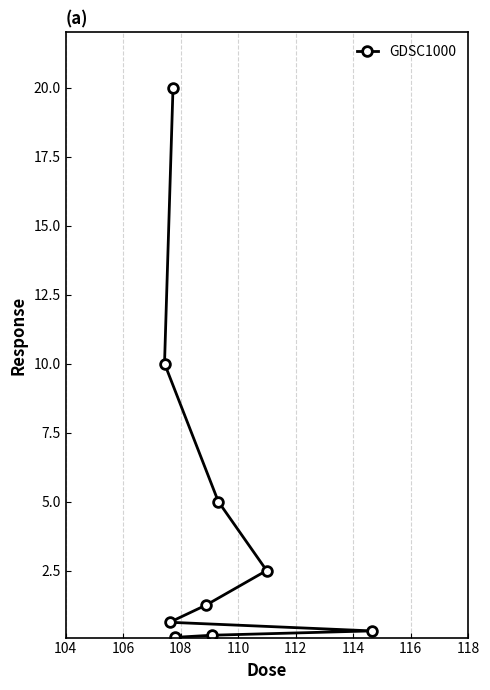

What is the value of the 1st point from the left?

10.0